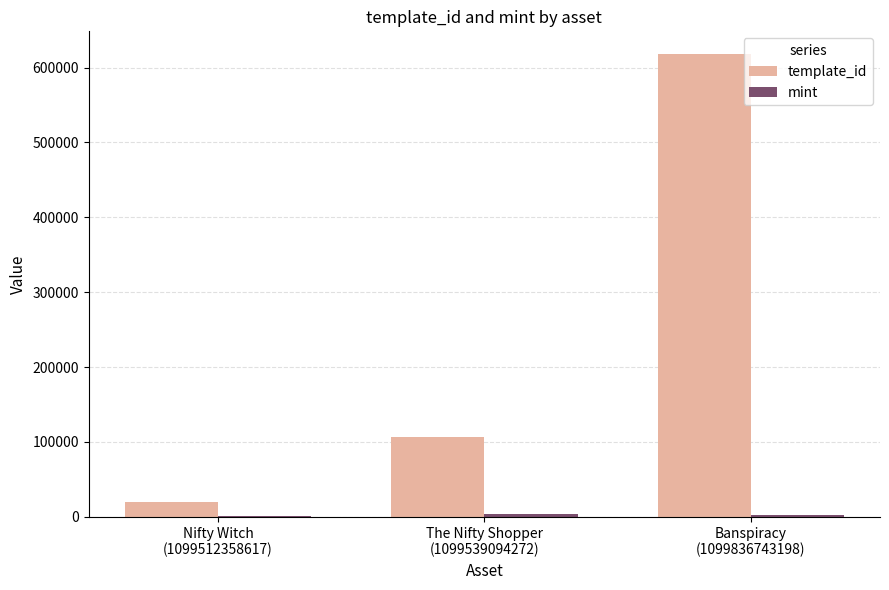

What is the sum of all template_id values?

743986